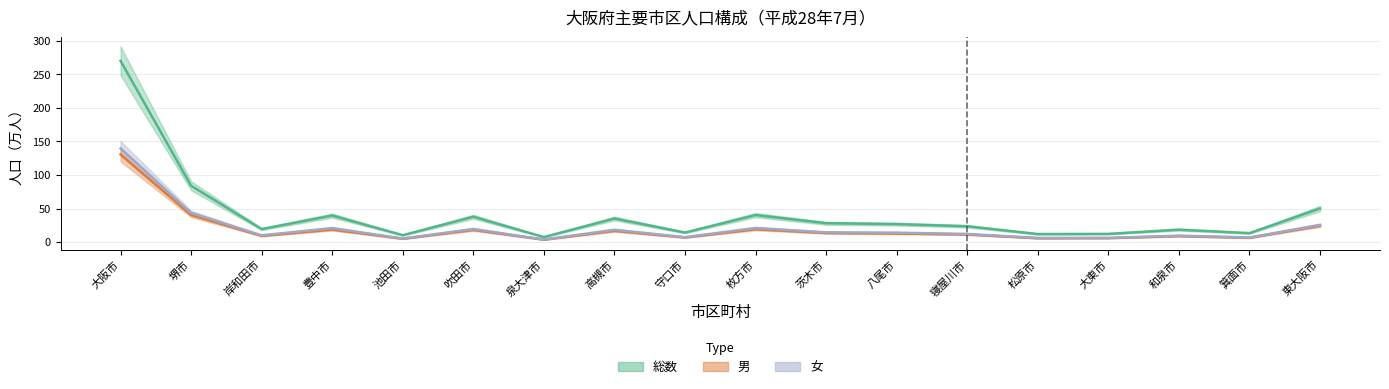

How many data points in 総数 are above 26?

9